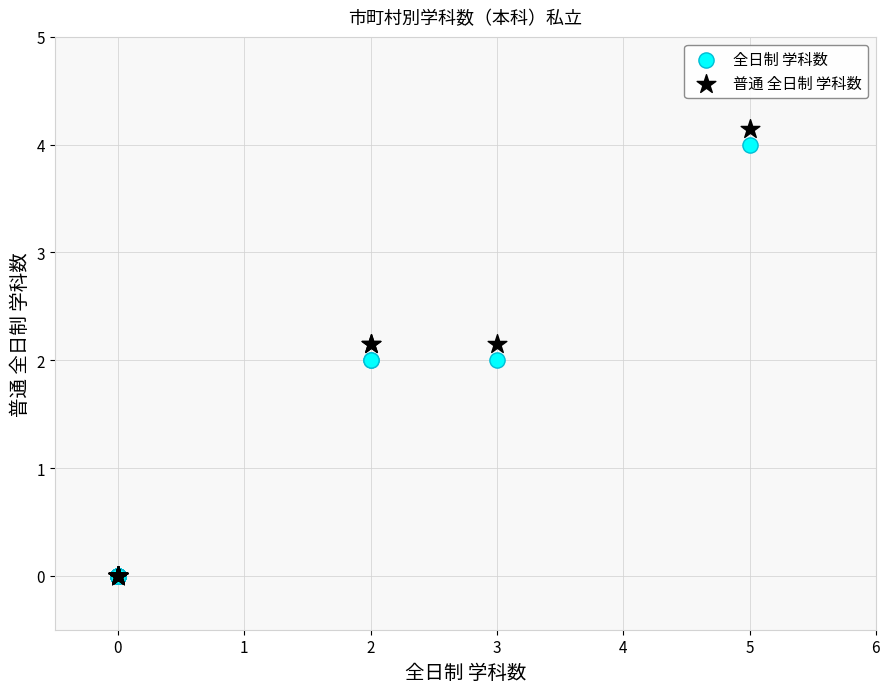

What are all the series names shown in the legend?

全日制 学科数, 普通 全日制 学科数